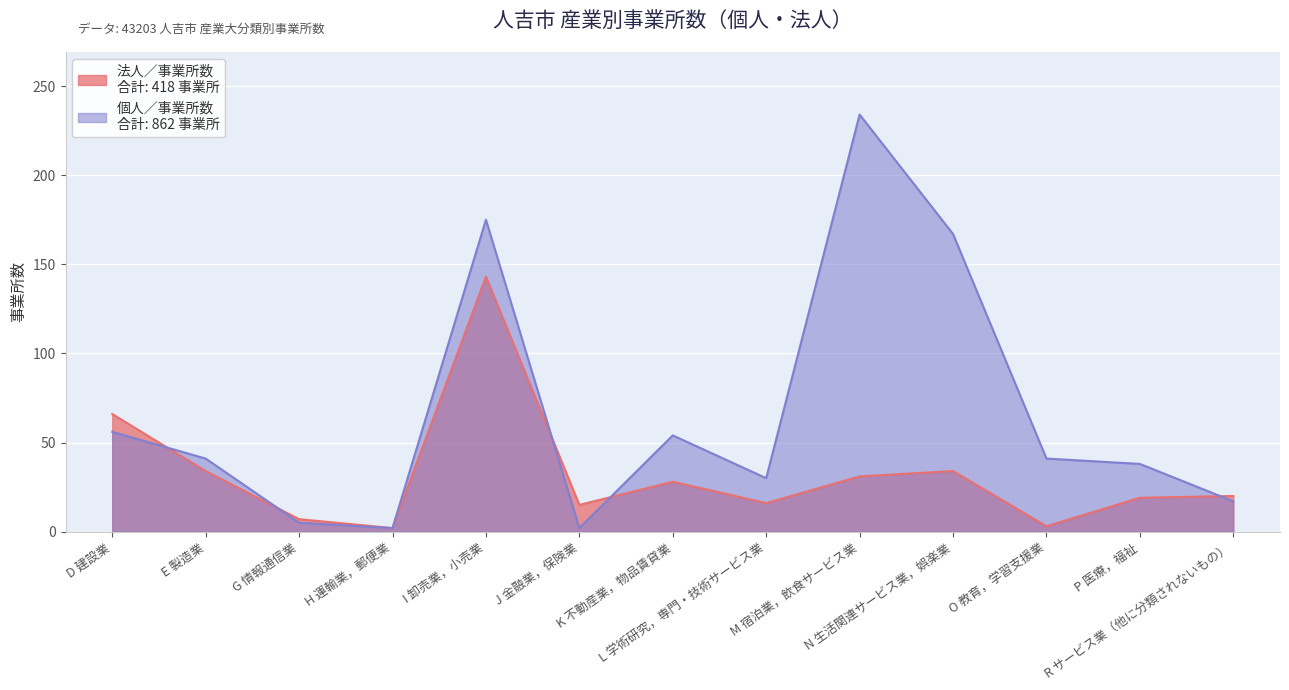

What position from the left is O 教育，学習支援業?

11